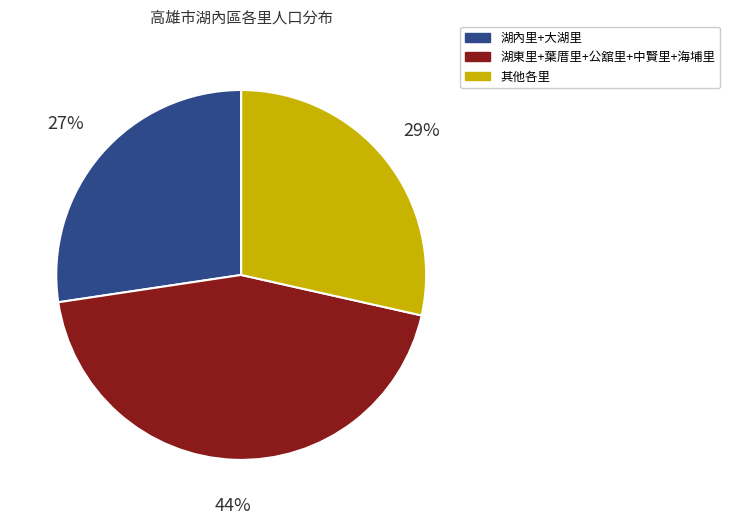

To the nearest percent, what is the difference between the 湖東里+葉厝里+公舘里+中賢里+海埔里 and 湖內里+大湖里 slice percentages?

17%